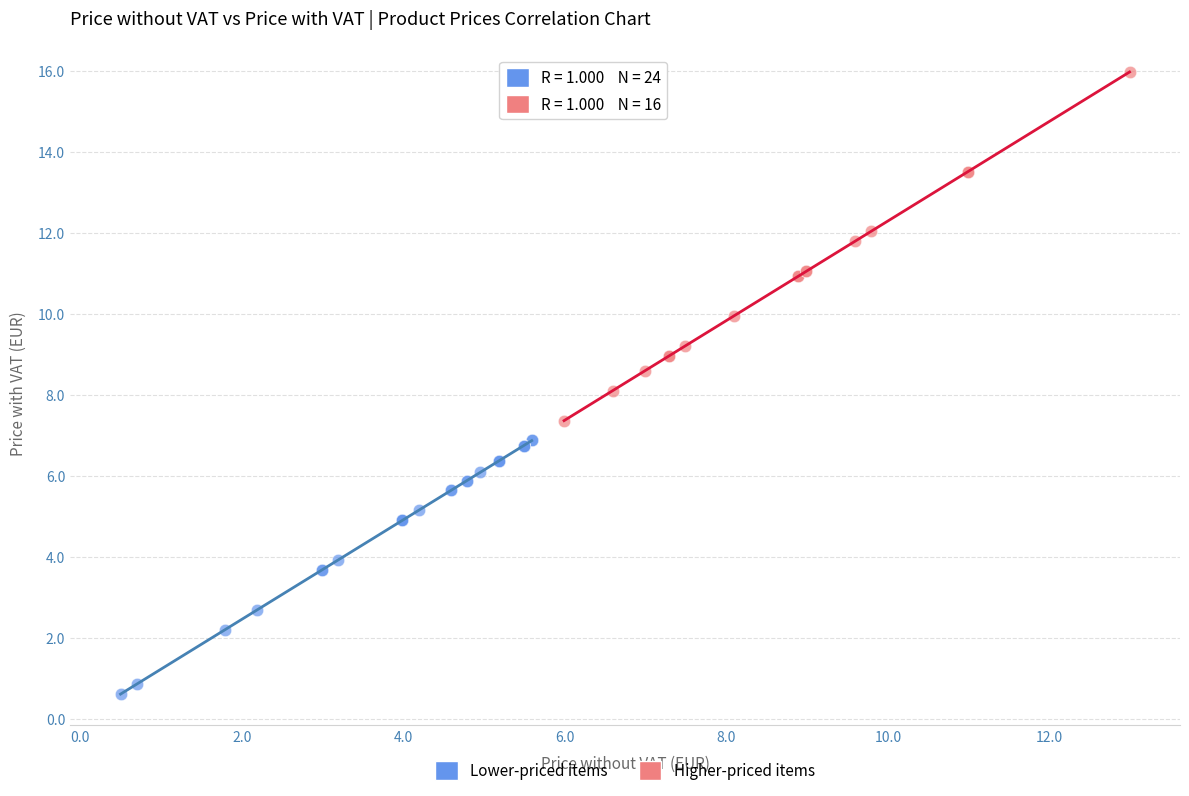

Which series has the largest Y range (max minus min)?

Higher-priced items